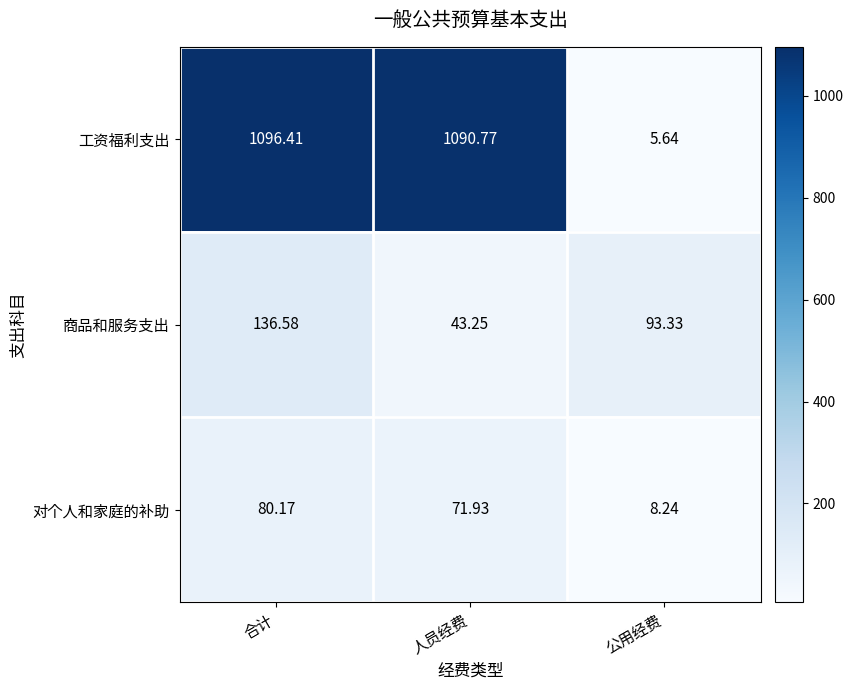

Which series has the widest spread of values?

工资福利支出